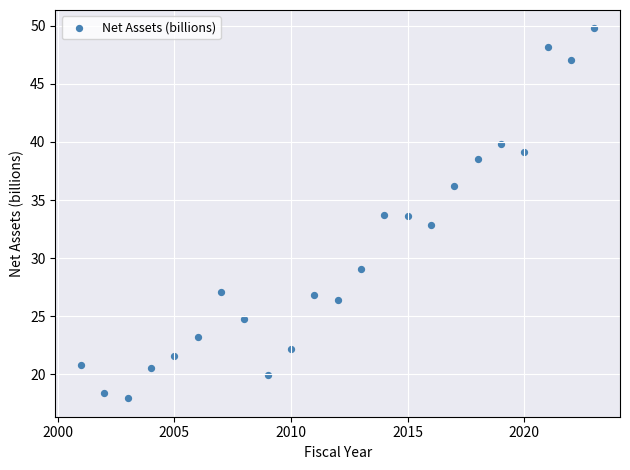

What is the range of Y values (max minus min)?

31.9